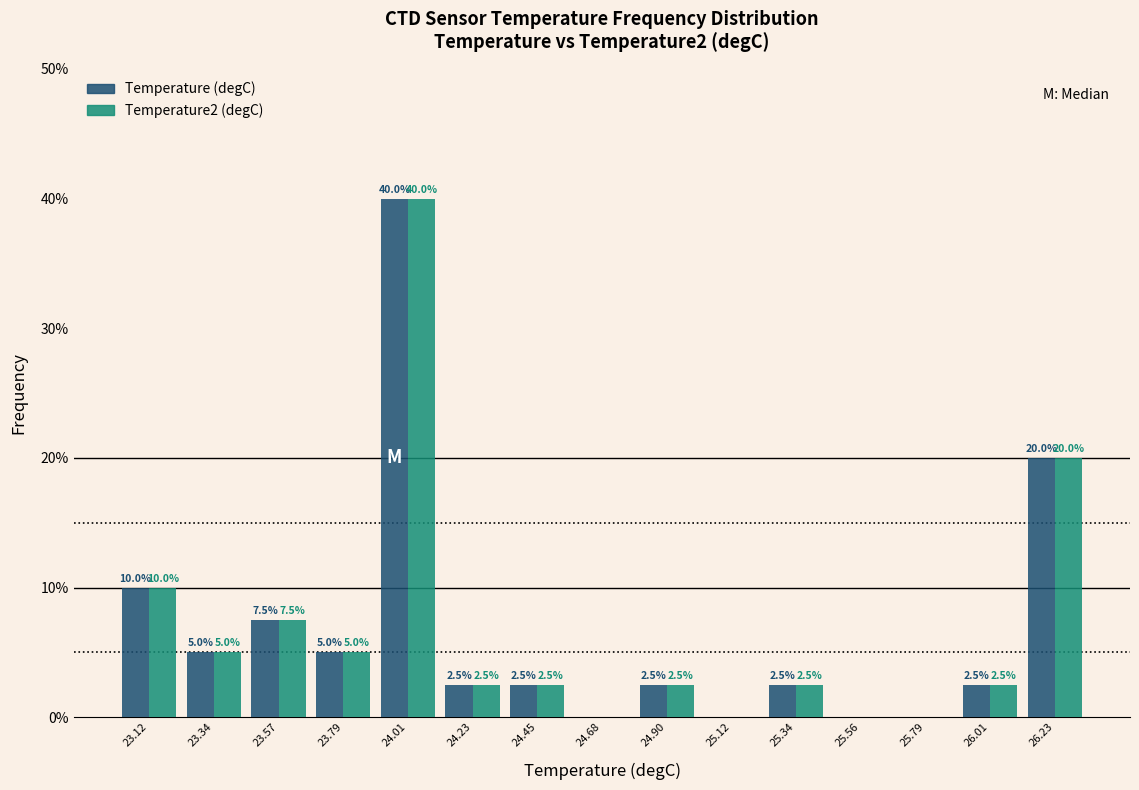

In the Temperature (degC) series, which range on the x-axis has the tallest bar?

23.90 to 24.10